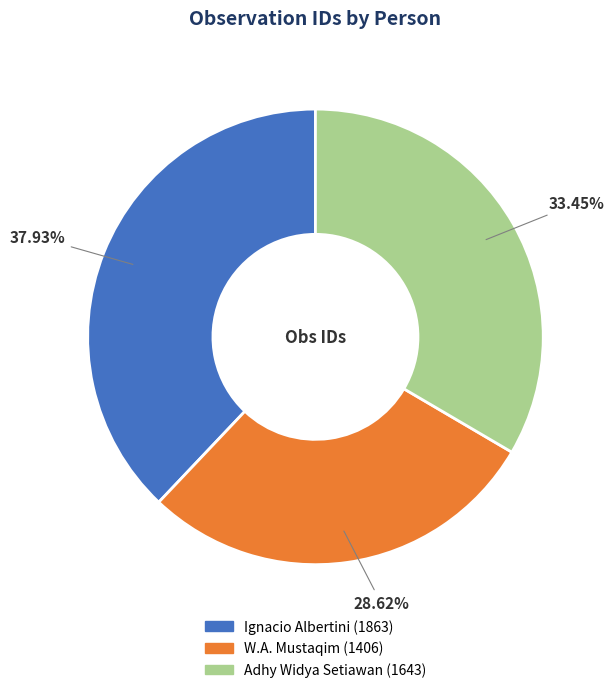

To the nearest percent, what portion does Adhy Widya Setiawan represent?

33%